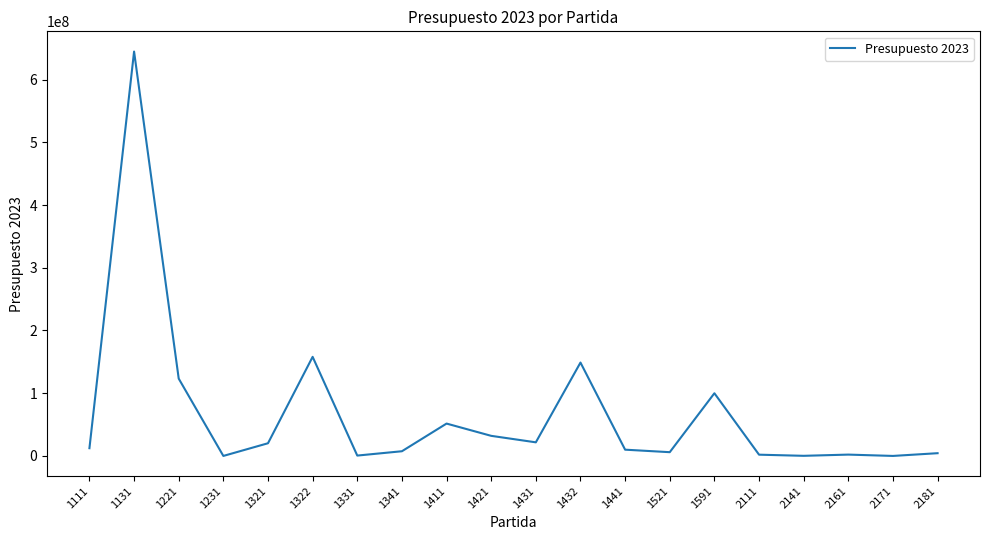

At which label is the value closest to 322355483?

1322